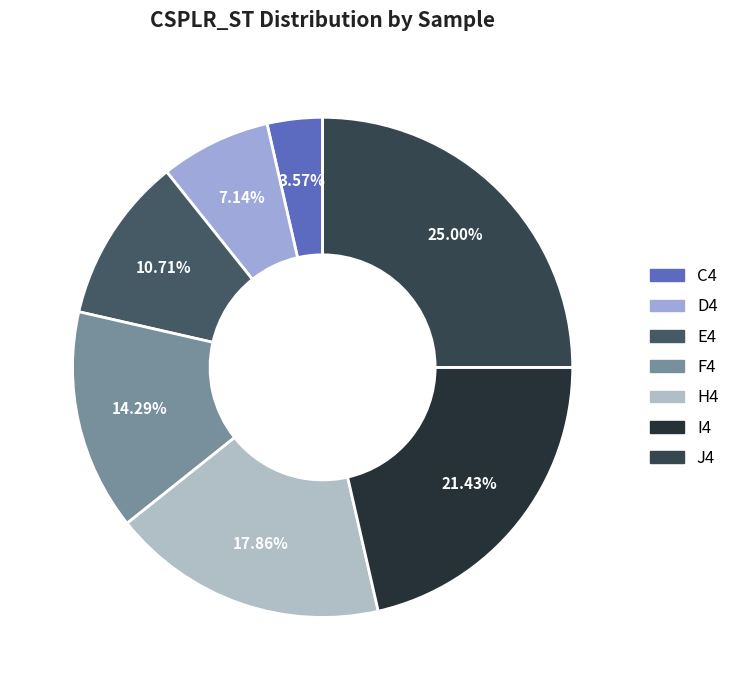

Count the number of slices in the pie.

7